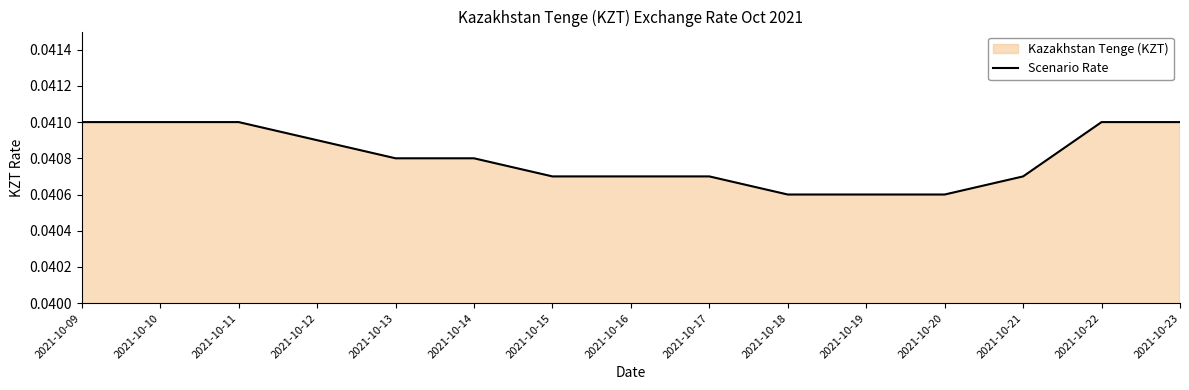

Rank the categories by value from highest to lowest.

2021-10-09, 2021-10-10, 2021-10-11, 2021-10-22, 2021-10-23, 2021-10-12, 2021-10-13, 2021-10-14, 2021-10-15, 2021-10-16, 2021-10-17, 2021-10-21, 2021-10-18, 2021-10-19, 2021-10-20